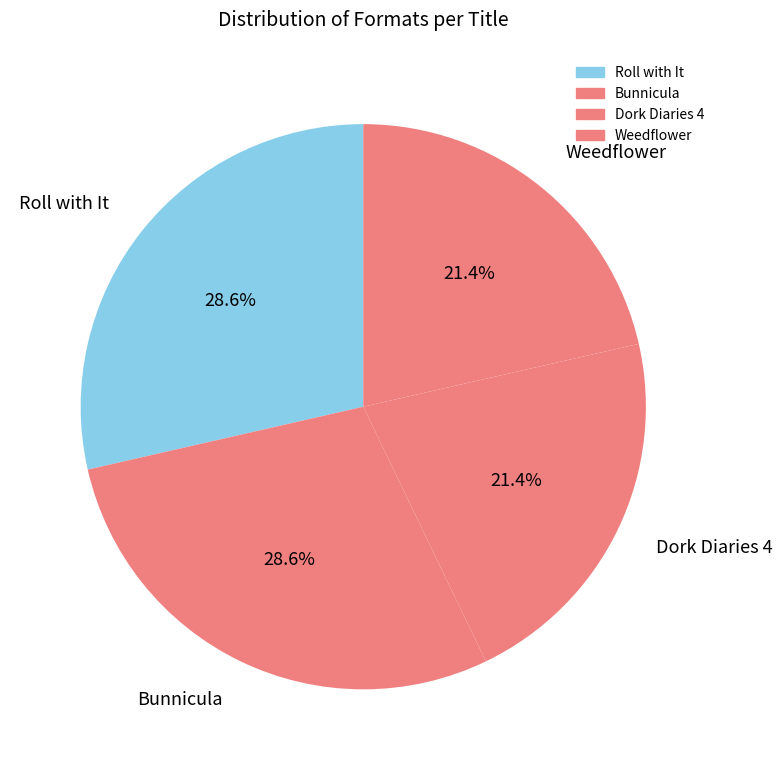

Does any single category account for the majority?

No